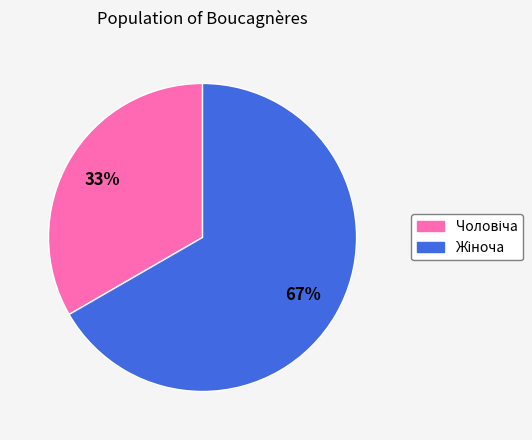

To the nearest percent, what is the average slice percentage?

50%